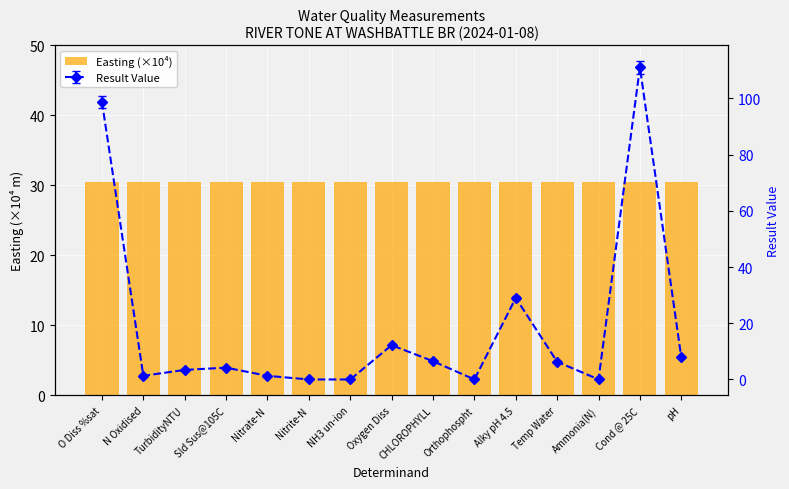

What is the sum of all values?

276.1